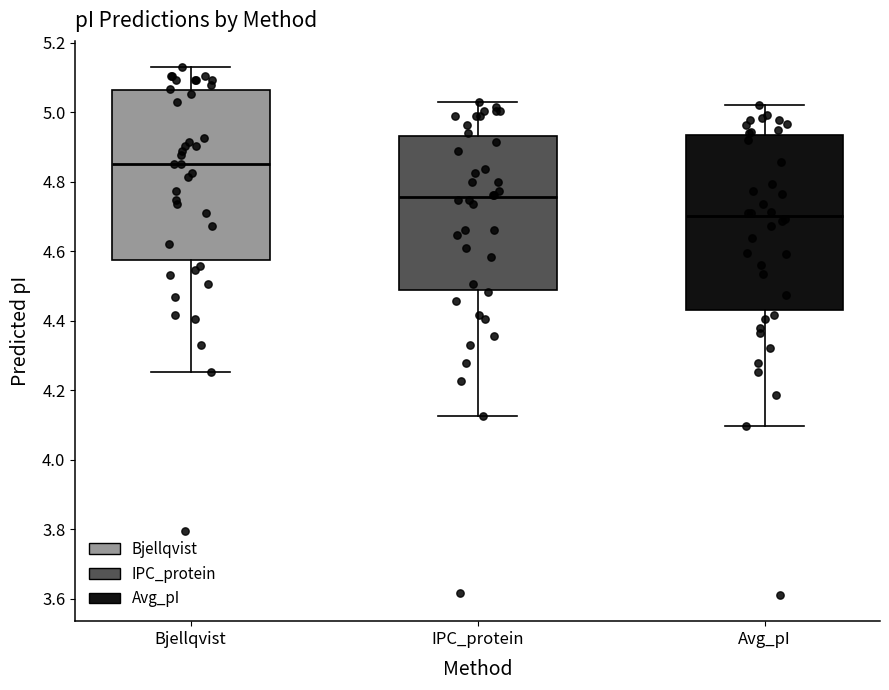

Reading left to right, transcribe this box plot: for each box, give where its median line is, the range the box spans, and where its two whiskers end, as read against the y-axis. The values are not printed on the chart, so give them approximately, as read against the axis.

Bjellqvist: median 4.86, box 4.58 to 5.06, whiskers 4.26 to 5.14
IPC_protein: median 4.76, box 4.48 to 4.94, whiskers 4.12 to 5.02
Avg_pI: median 4.70, box 4.44 to 4.94, whiskers 4.10 to 5.02